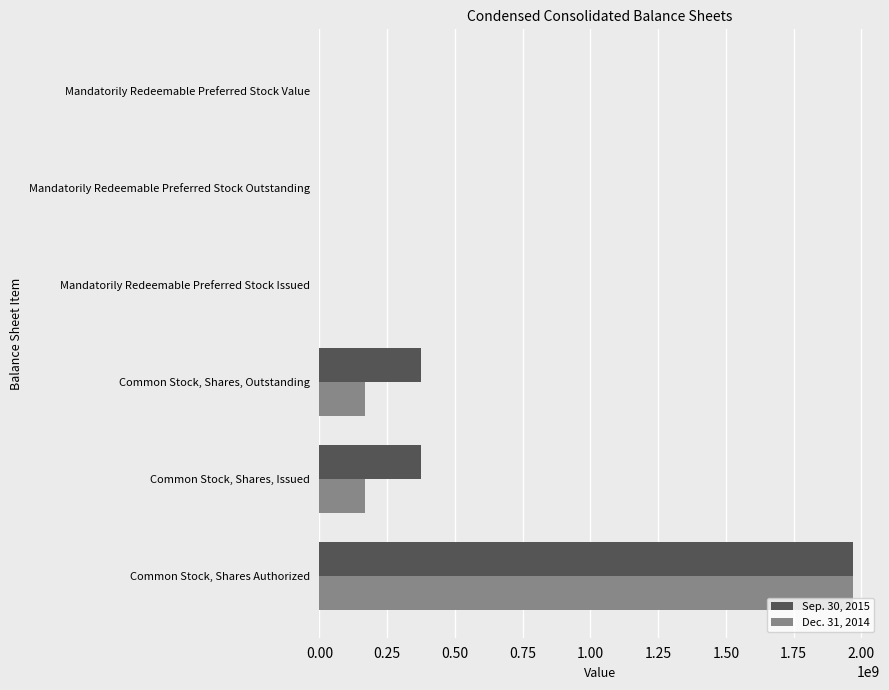

True or false: Dec. 31, 2014 has a value of 1970000000 at Common Stock, Shares Authorized.

True